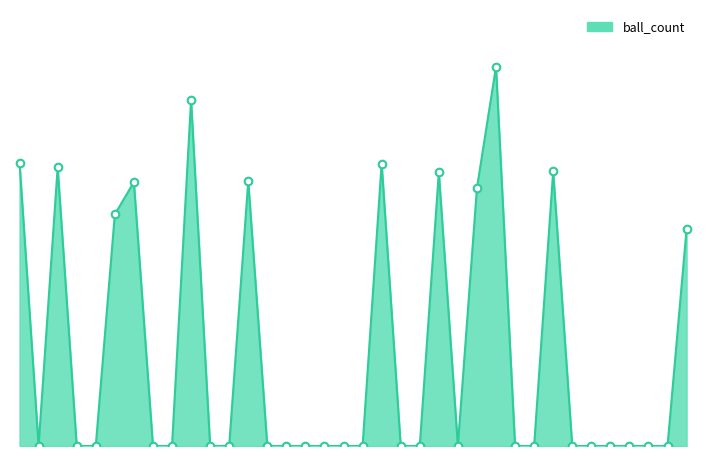

How many lines are shown in the chart?

1